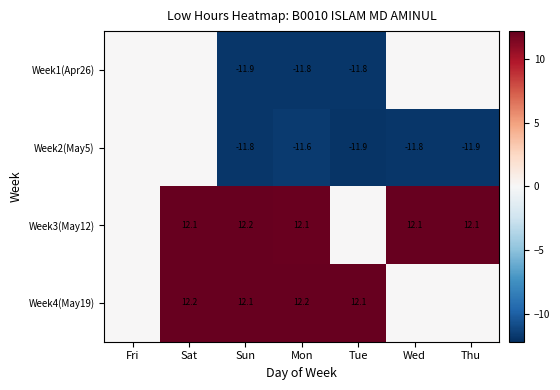

The value of Week3(May12) at Sun is 20.5. True or false?

False